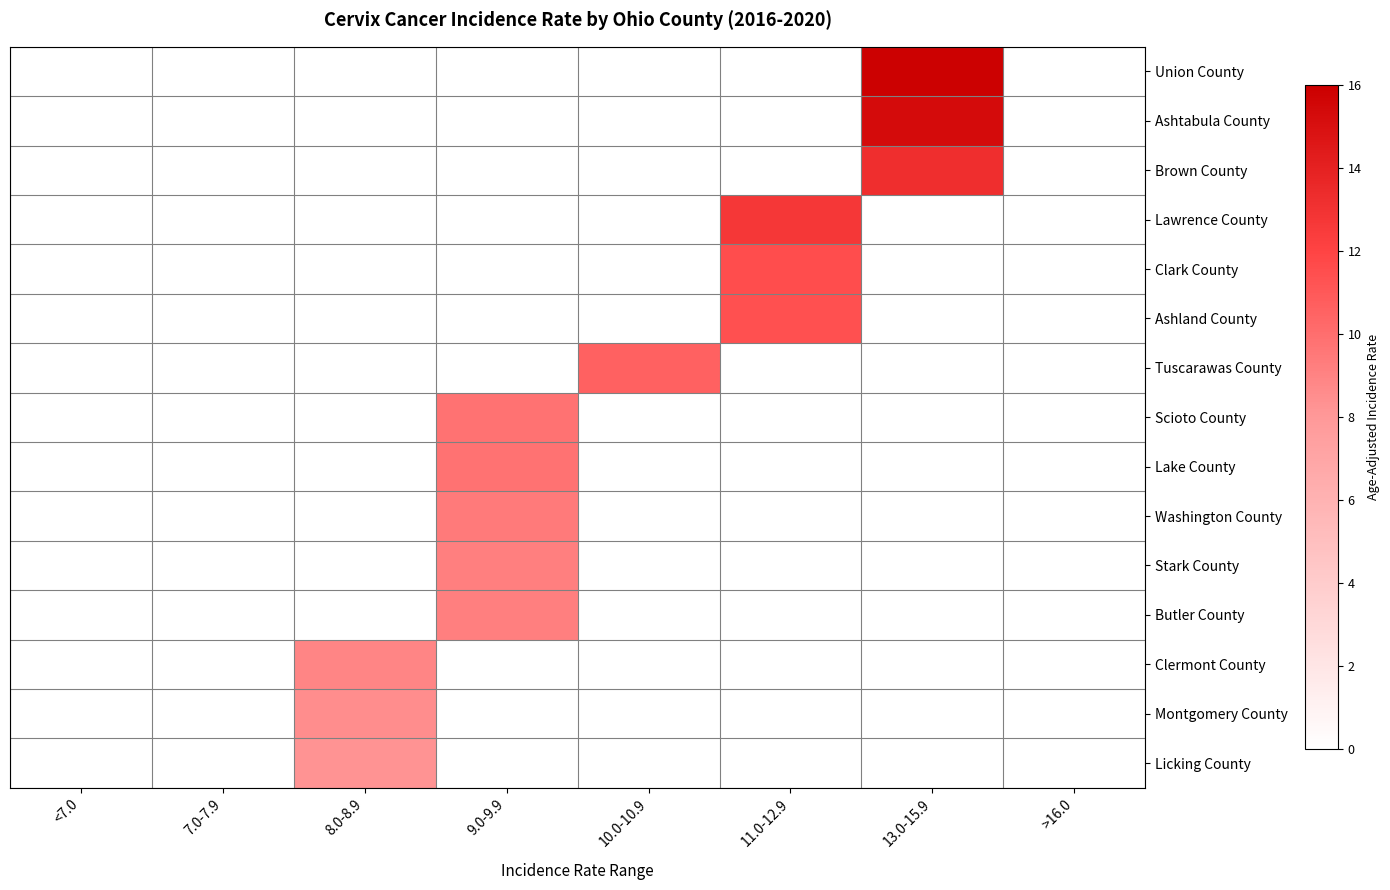

At which category is the sum across all series the highest?

9.0-9.9